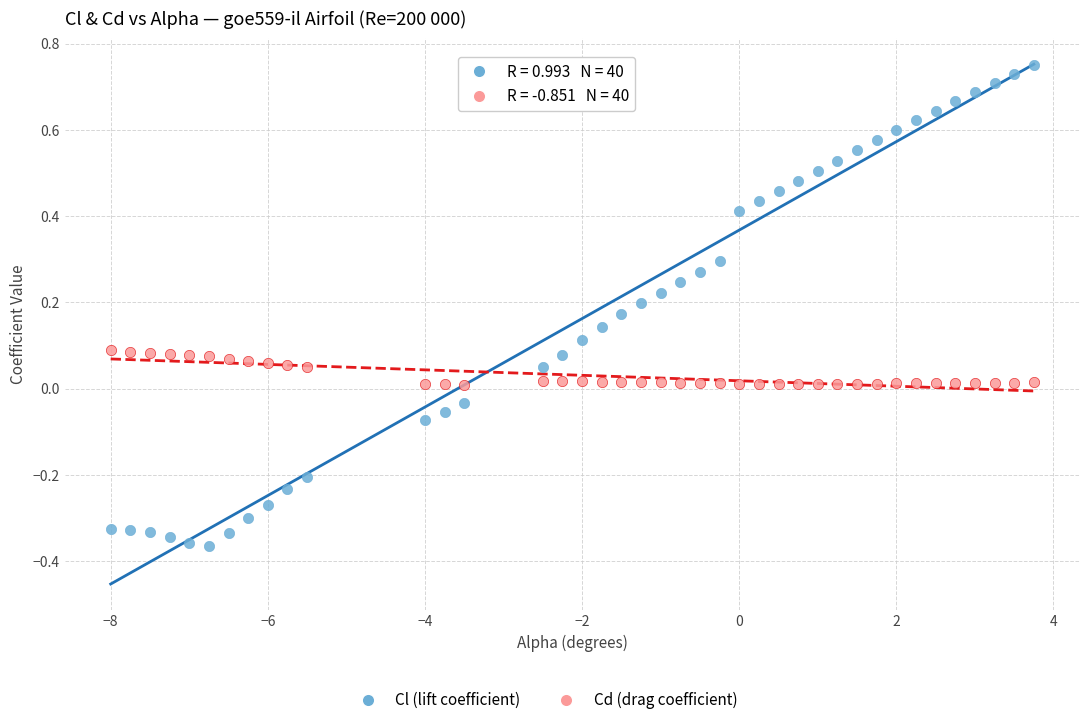

Which series has the largest Y range (max minus min)?

Cl (lift coefficient)